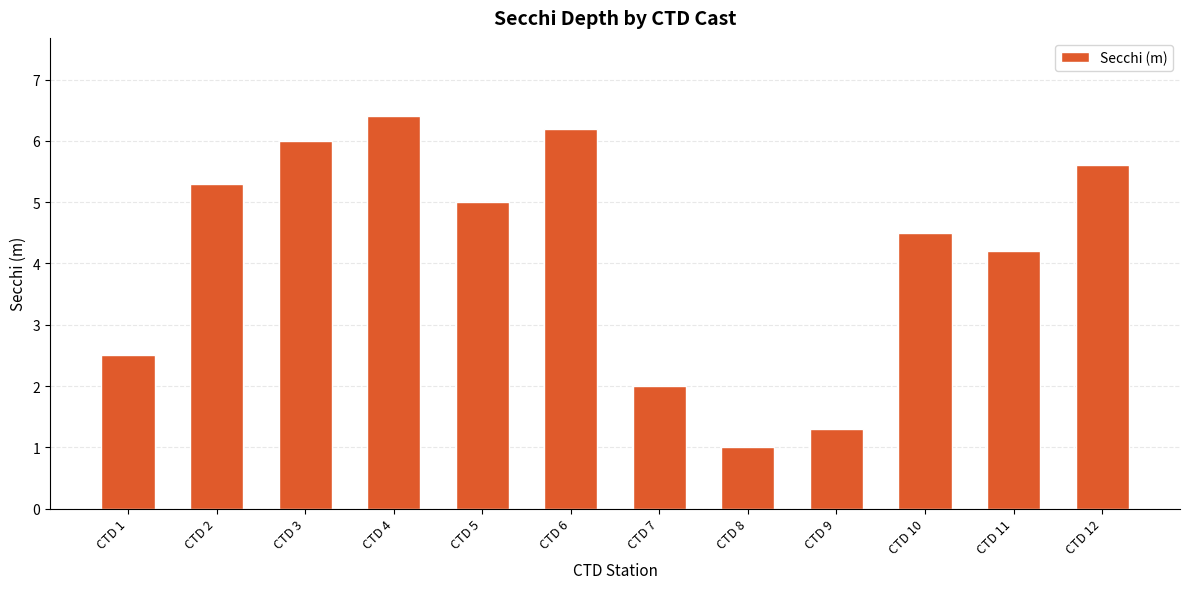

Which label corresponds to the largest value in the chart?

CTD 4